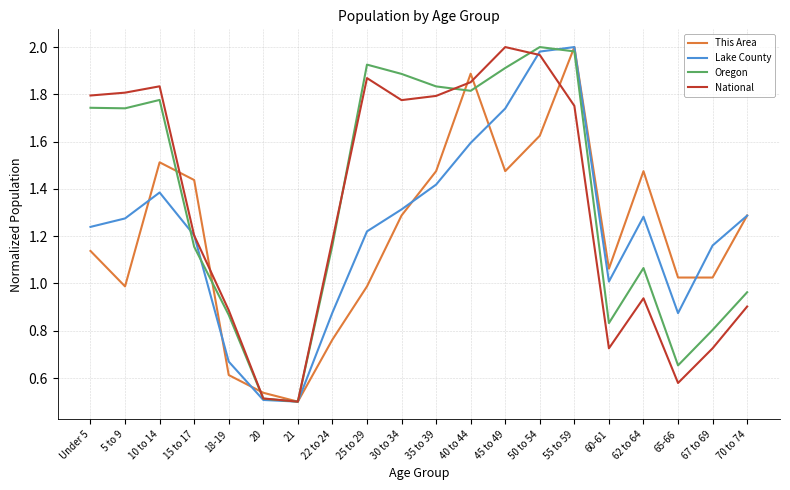

How many lines are shown in the chart?

4